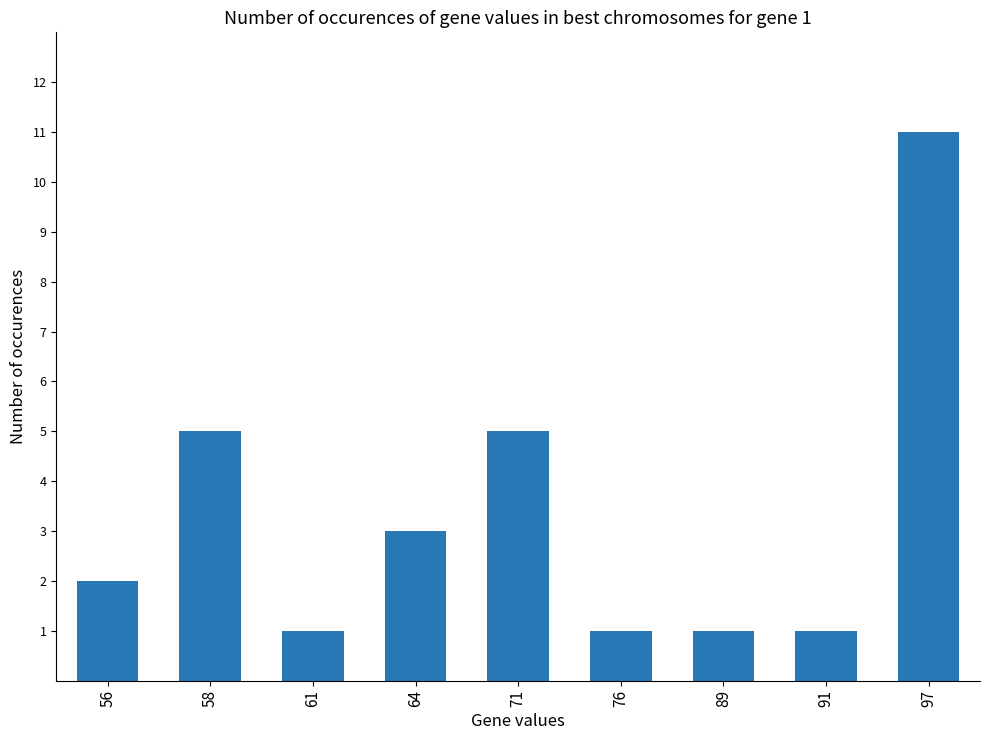

What is the value of the 7th bar from the left?

1